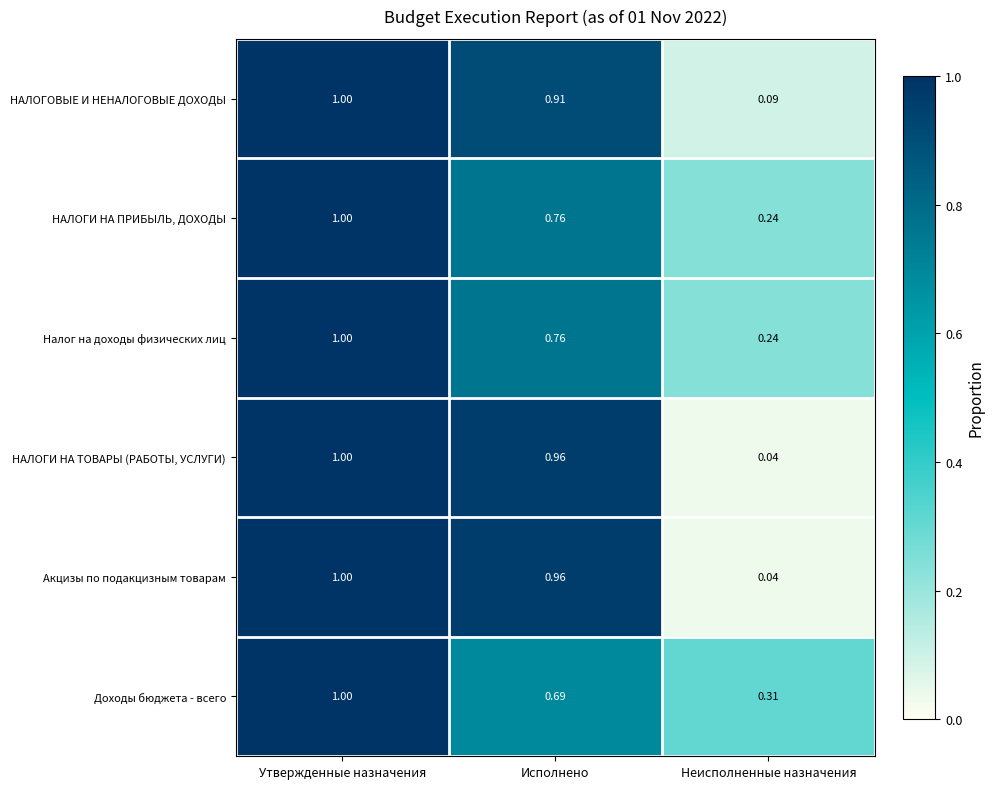

At which category does the chart reach its peak across all series?

Утвержденные назначения